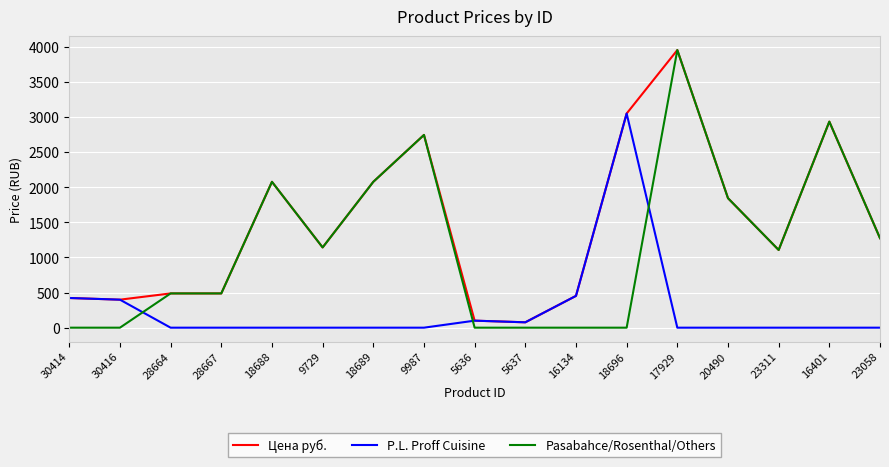

Reading left to right, extract all data points from this chart.

Цена руб.: 423.0	399.0	488.0	488.0	2078.0	1143.3	2078.0	2746.0	100.0	76.5	453.0	3051.0	3955.2	1845.0	1107.0	2935.5	1275.0
P.L. Proff Cuisine: 423.0	399.0	0.0	0.0	0.0	0.0	0.0	0.0	100.0	76.5	453.0	3051.0	0.0	0.0	0.0	0.0	0.0
Pasabahce/Rosenthal/Others: 0.0	0.0	488.0	488.0	2078.0	1143.3	2078.0	2746.0	0.0	0.0	0.0	0.0	3955.2	1845.0	1107.0	2935.5	1275.0